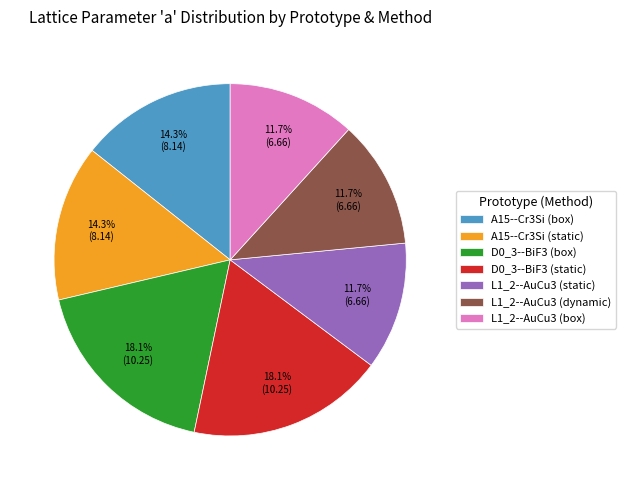

To the nearest percent, what is the combined percentage of L1_2--AuCu3 (box) and L1_2--AuCu3 (static)?

23%